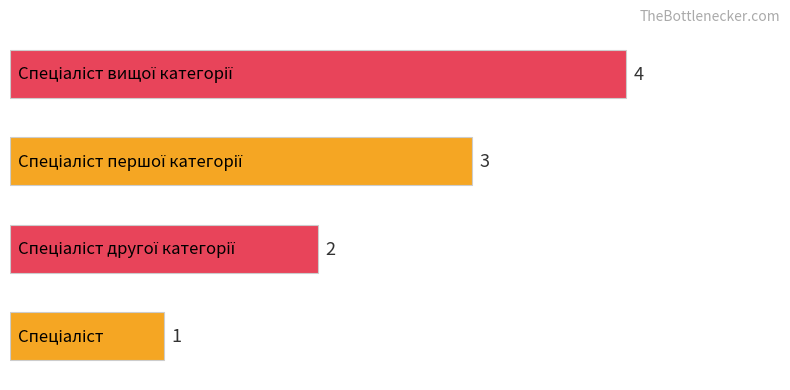

Are the bars horizontal?

Yes